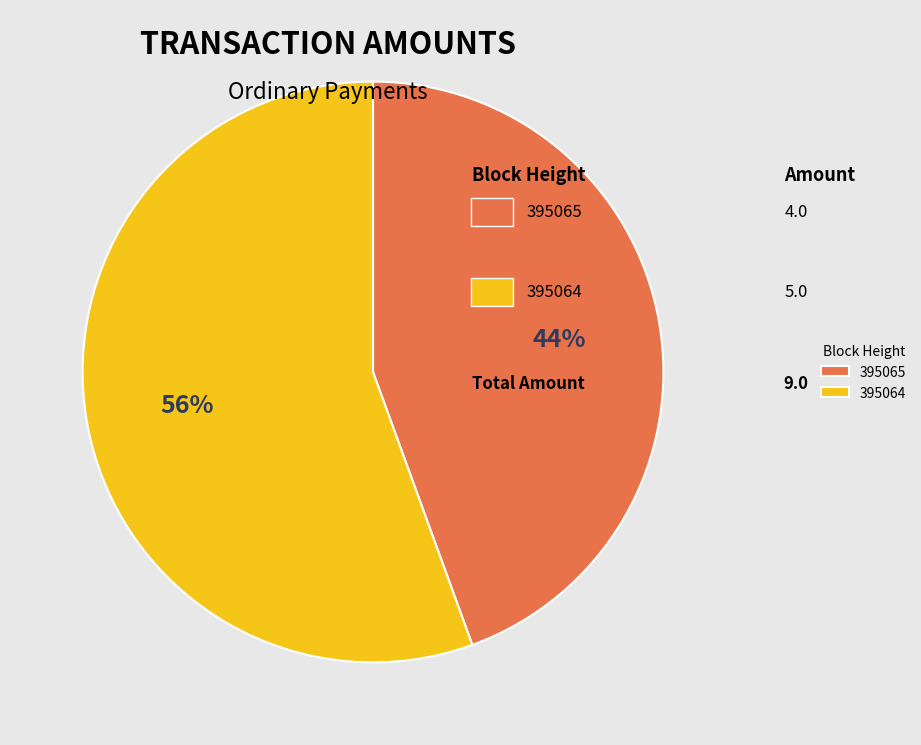

Is there any slice that represents more than half of the pie?

Yes